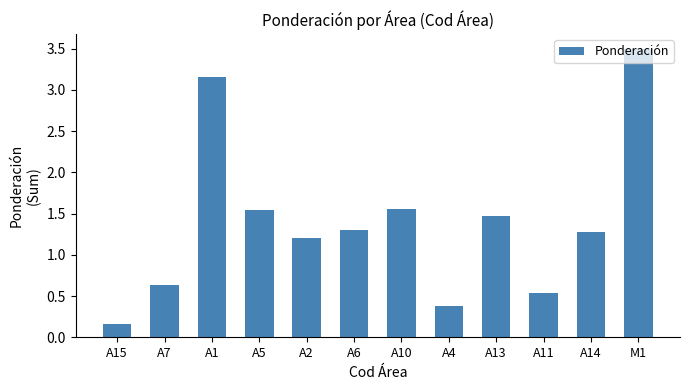

The chart shows a value of 3.5 at M1. True or false?

True